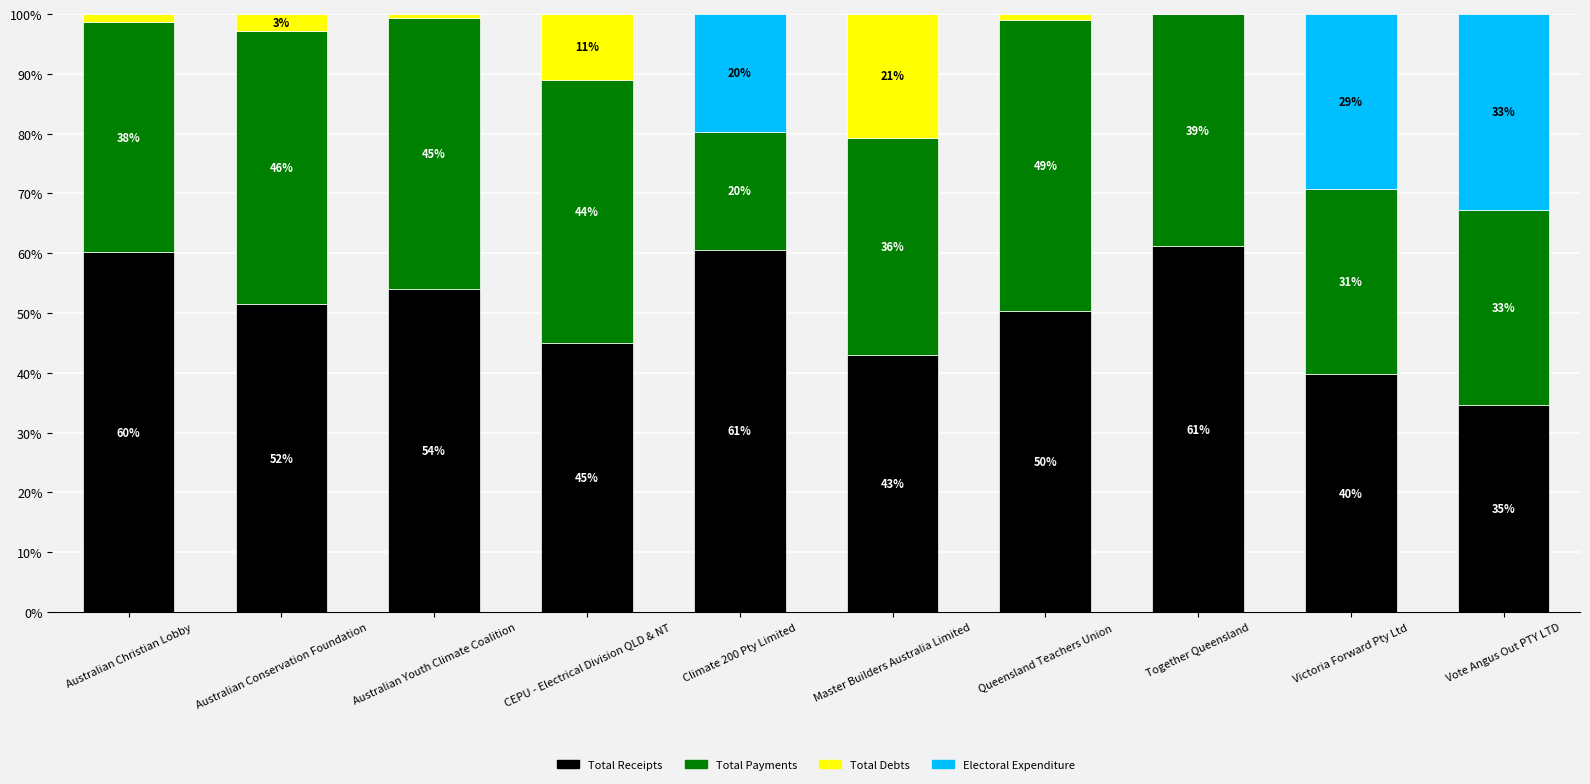

Read the Electoral Expenditure value at Australian Christian Lobby.

0.1